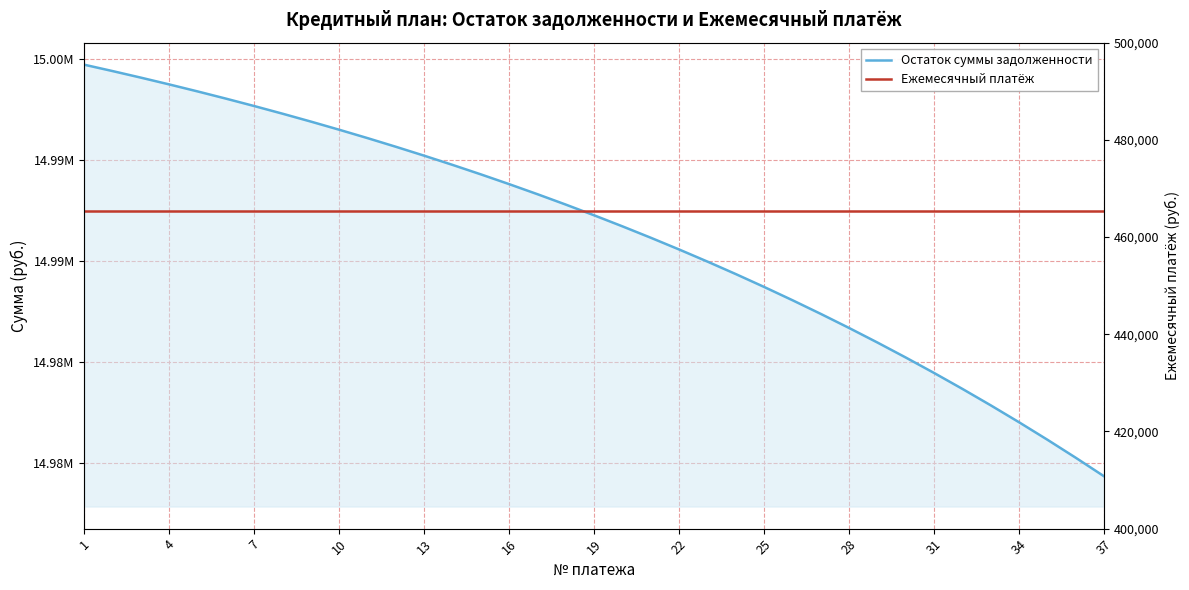

Reading left to right, what are all the values shown in this chart?

Остаток суммы задолженности: 14999694.0	14999378.6	14999053.4	14998718.1	14998372.4	14998016.0	14997648.5	14997269.7	14996879.1	14996476.4	14996061.2	14995633.1	14995191.8	14994736.8	14994267.7	14993784.0	14993285.3	14992771.2	14992241.2	14991694.7	14991131.3	14990550.4	14989951.5	14989334.1	14988697.5	14988041.1	14987364.4	14986666.8	14985947.5	14985205.9	14984441.3	14983653.1	14982840.3	14982002.4	14981138.6	14980247.9	14979329.6
Ежемесячный платёж: 465306.0	465306.0	465306.0	465306.0	465306.0	465306.0	465306.0	465306.0	465306.0	465306.0	465306.0	465306.0	465306.0	465306.0	465306.0	465306.0	465306.0	465306.0	465306.0	465306.0	465306.0	465306.0	465306.0	465306.0	465306.0	465306.0	465306.0	465306.0	465306.0	465306.0	465306.0	465306.0	465306.0	465306.0	465306.0	465306.0	465306.0